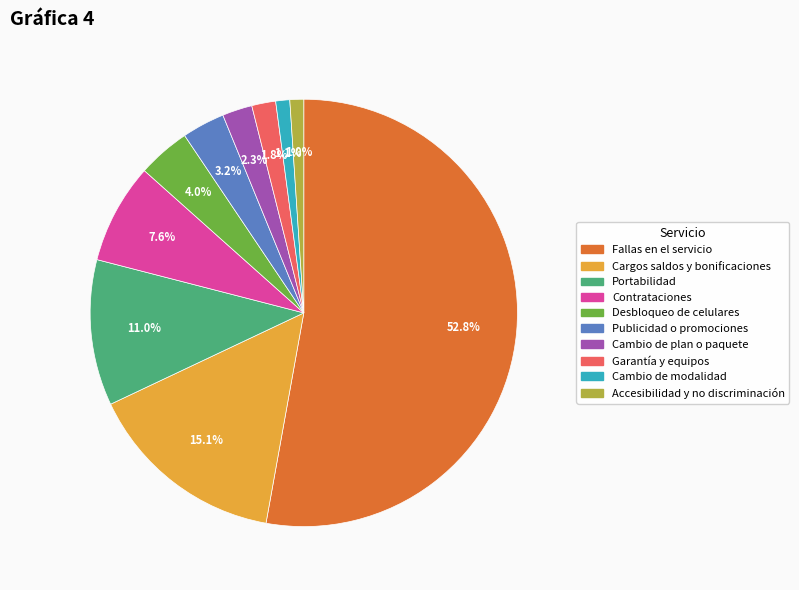

What percentage is the Cambio de modalidad slice, to the nearest percent?

1%